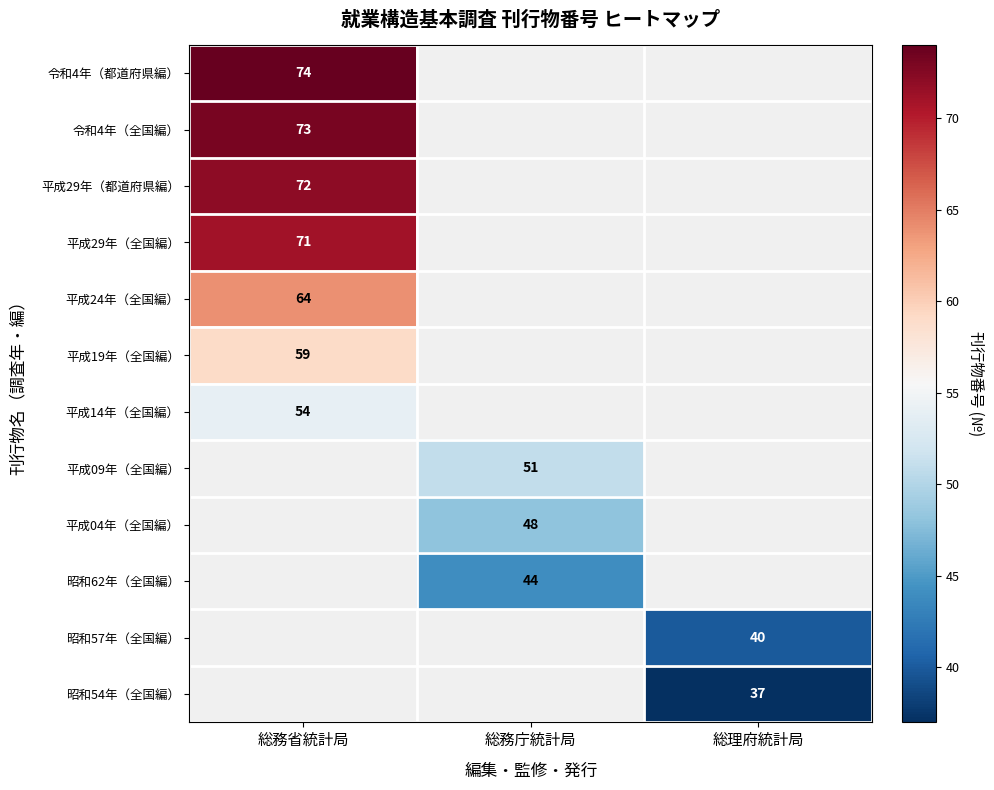

Is it true that 平成19年（全国編） equals 85 at 総務省統計局?

False